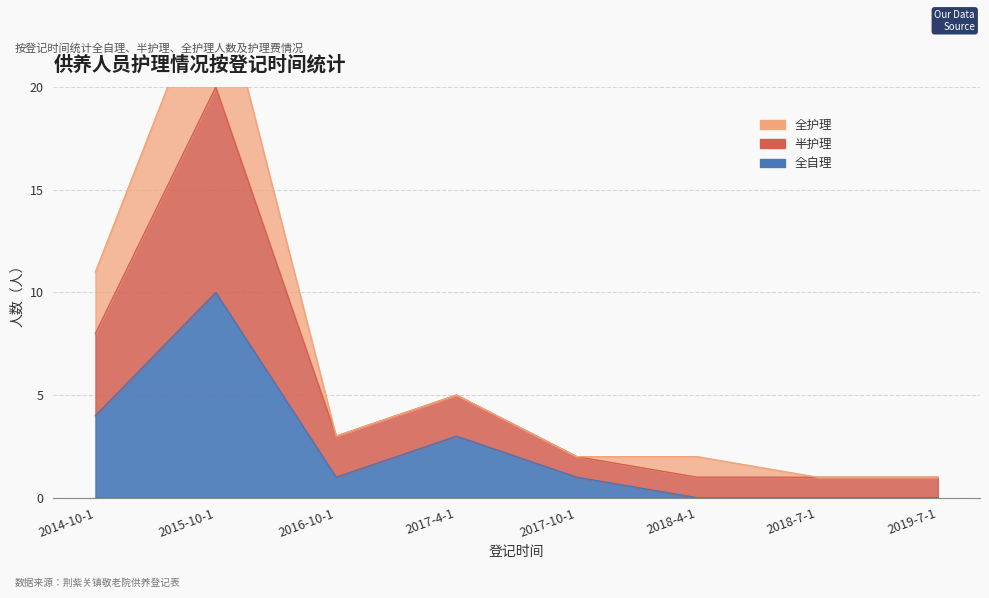

What is the difference between the maximum and minimum values in the 全自理 series?

10